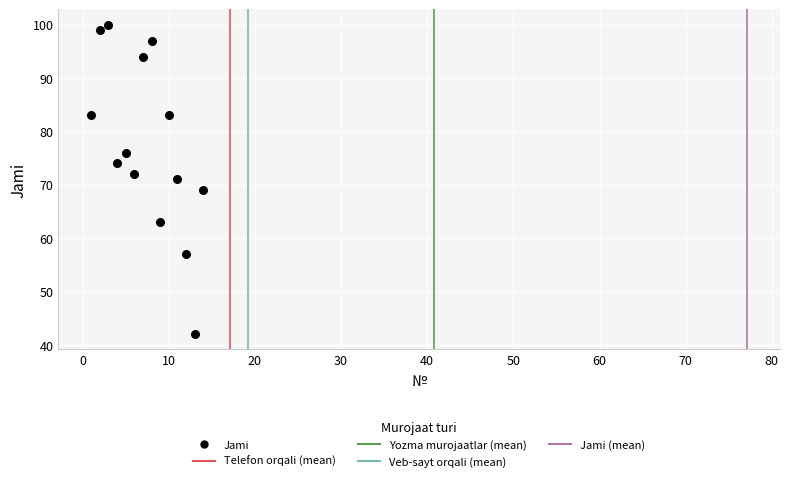

What is the range of Y values (max minus min)?

58